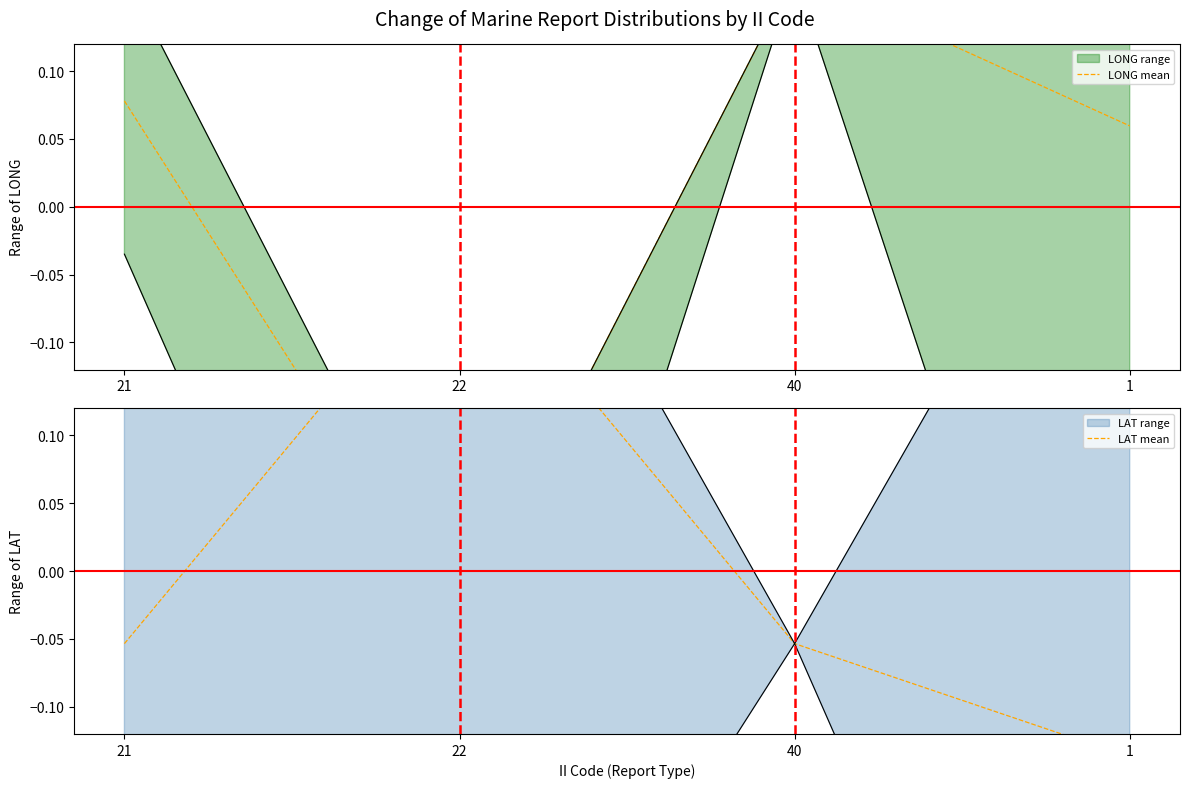

How many distinct data groups are displayed?

2